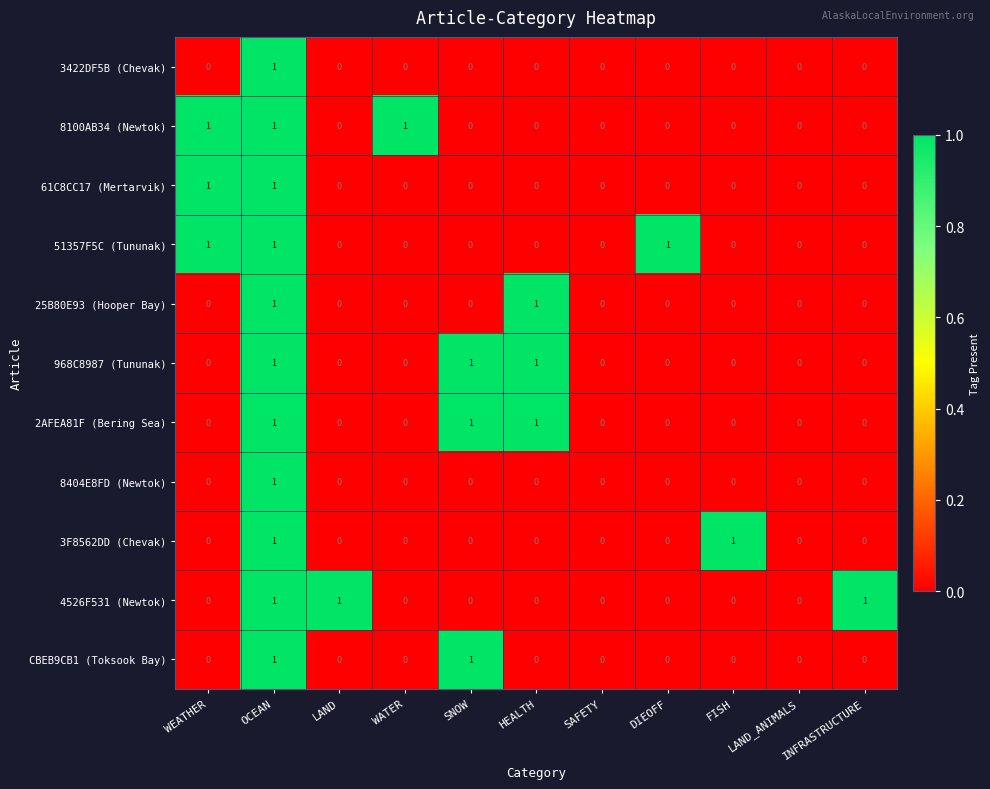

What is the difference between the highest and lowest values at LAND?

1